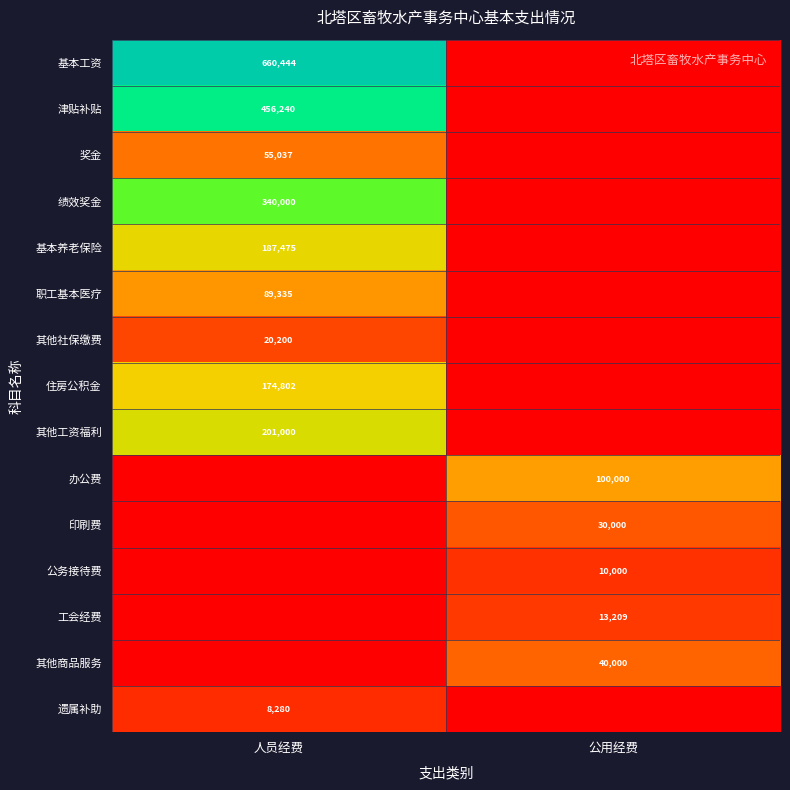

What is the maximum value shown in the chart?

660444